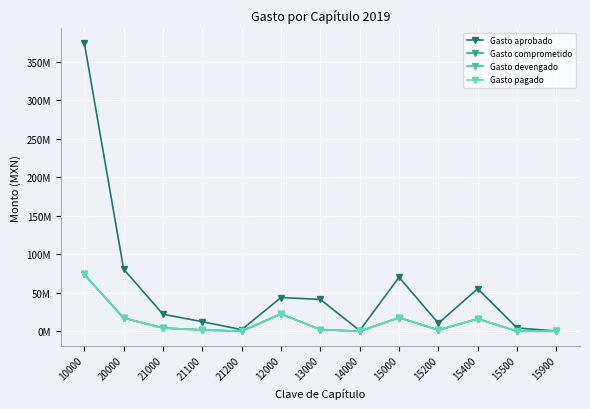

What is the label of the 13th point from the left?

15900